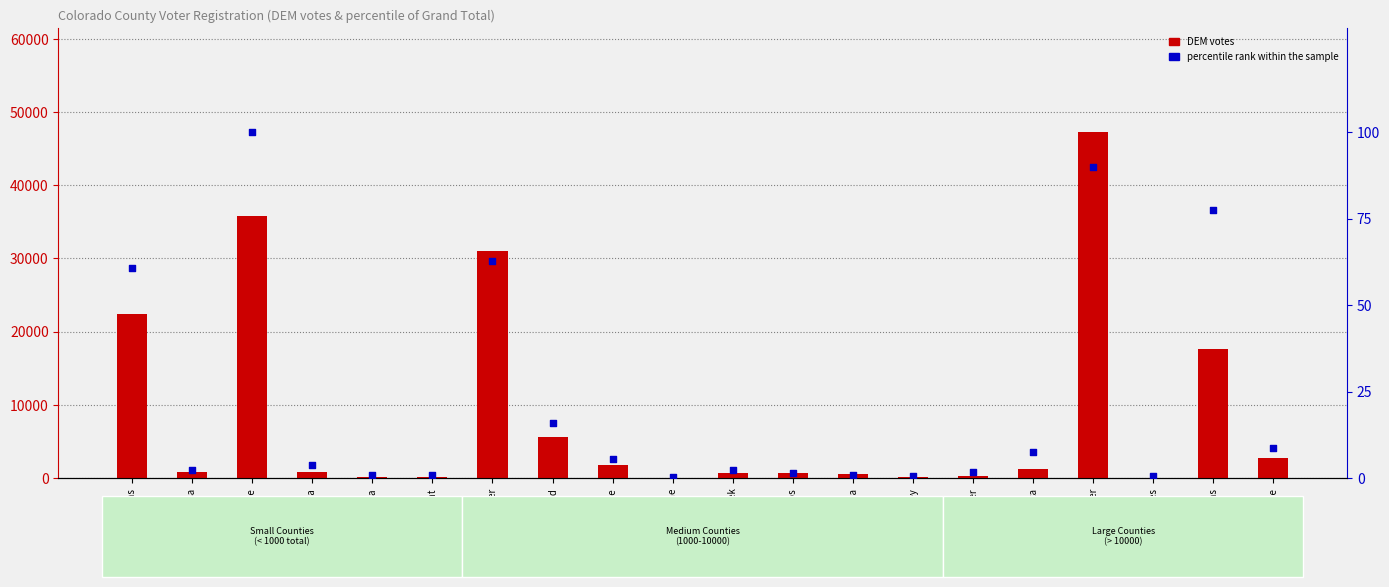

Which series has the largest total across all categories?

DEM votes